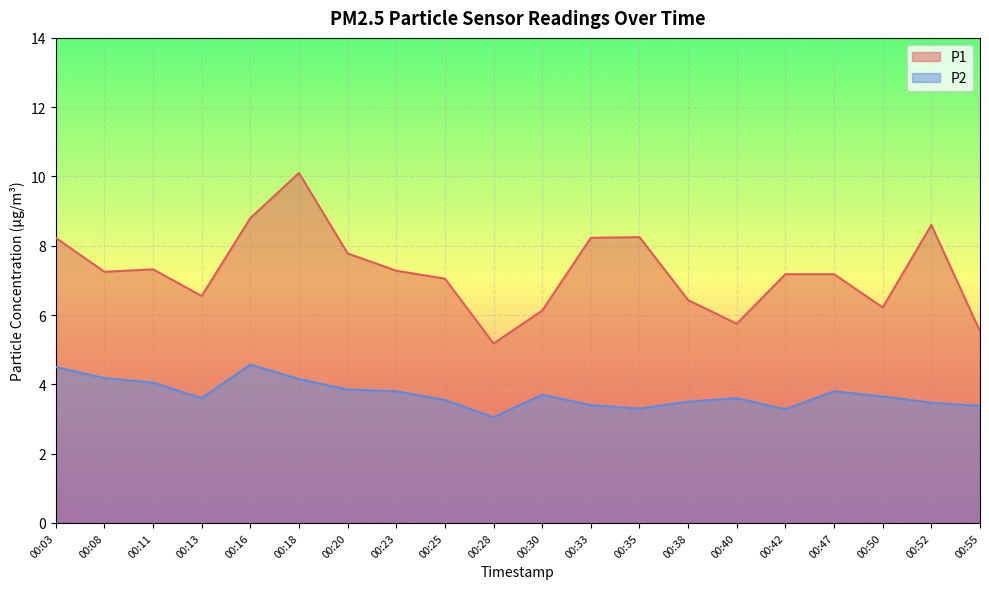

How many lines are shown in the chart?

2